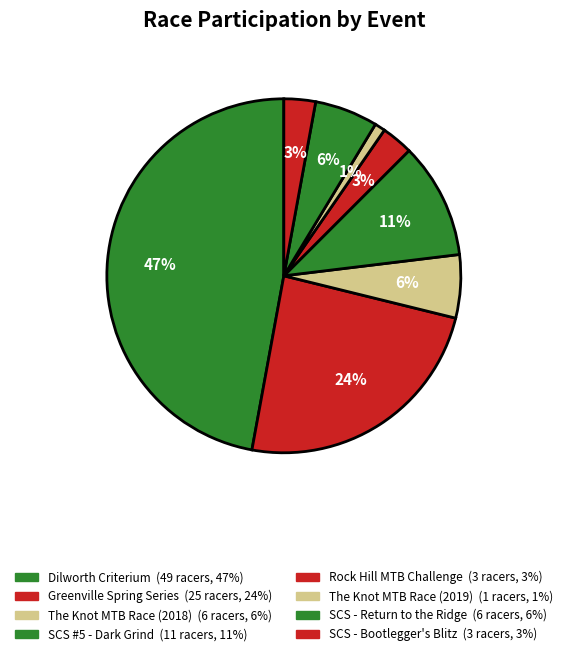

What percentage do Dilworth Criterium and SCS #5 - Dark Grind together represent?

57.7%